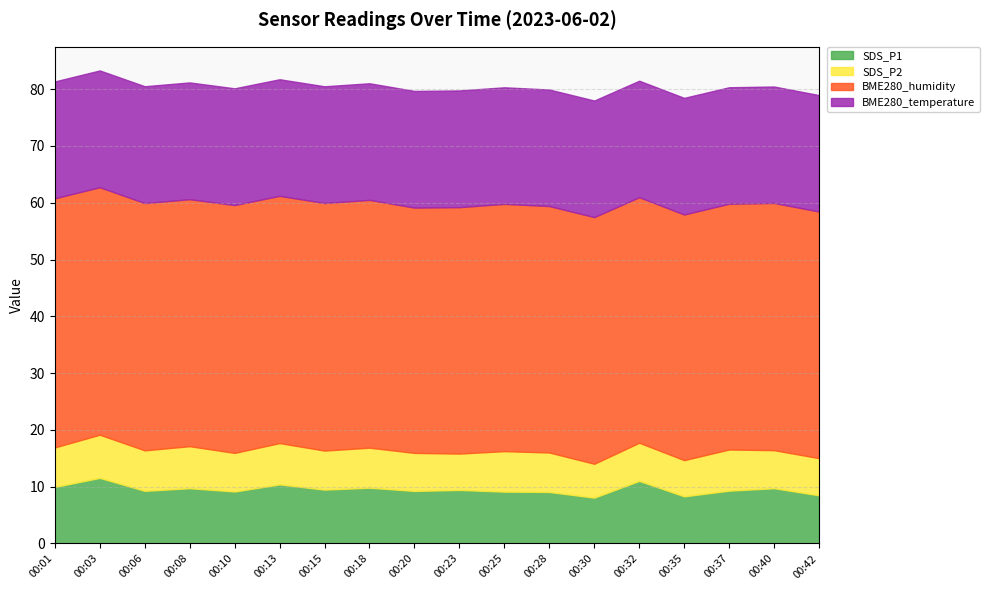

True or false: SDS_P1 has more than 0 interior local peaks.

True